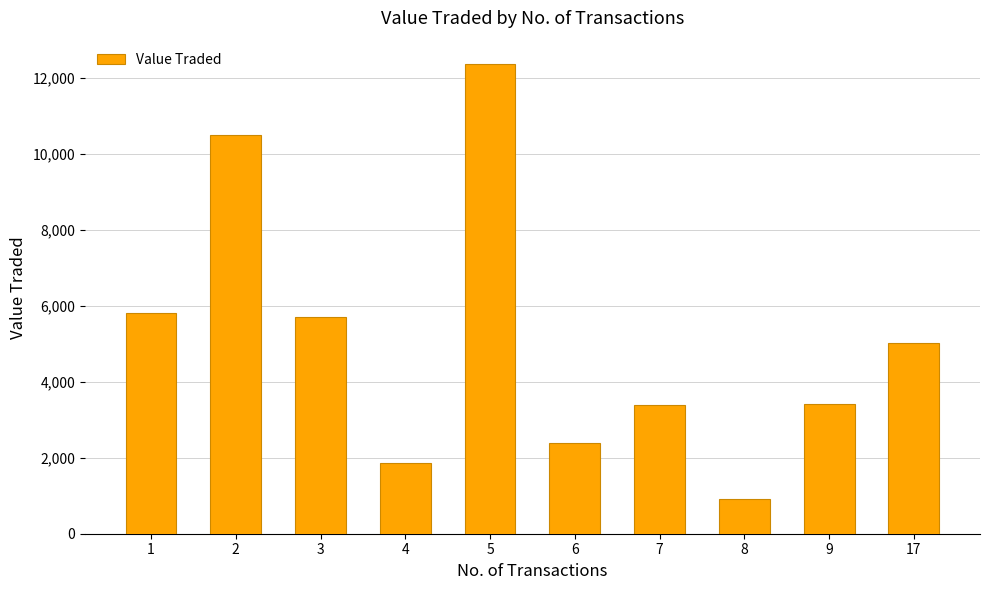

Which has a higher value, 6 or 4?

6